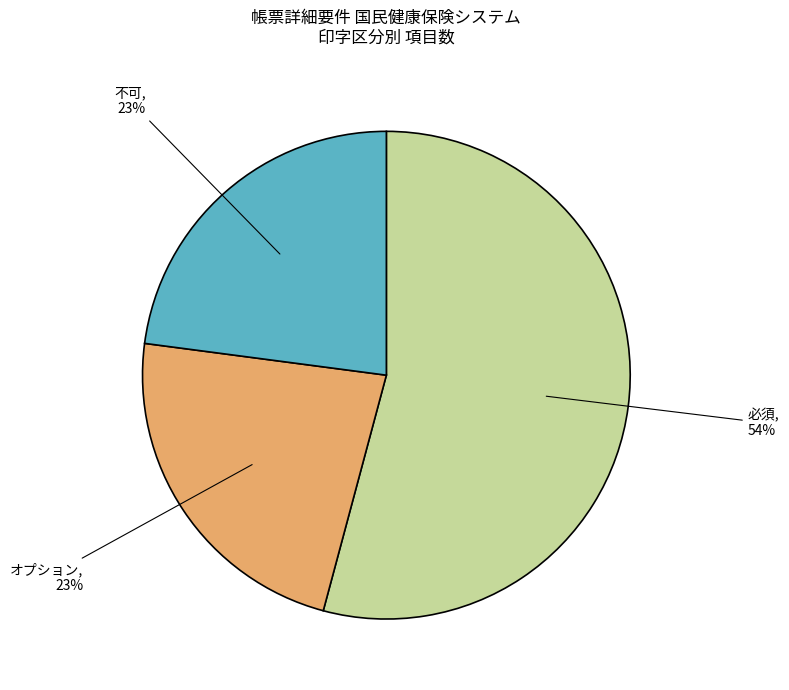

Which slice is the largest?

必須